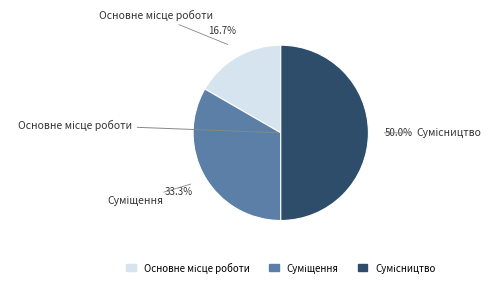

Count the number of slices in the pie.

3